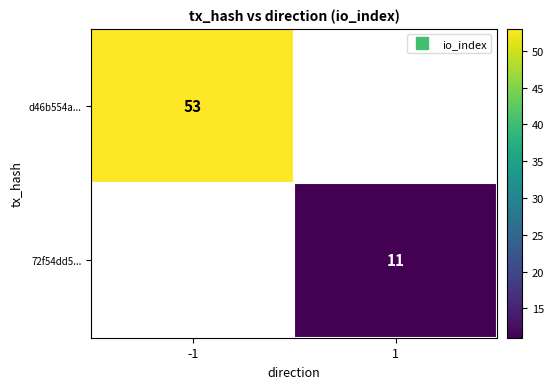

How many series are shown in this chart?

2